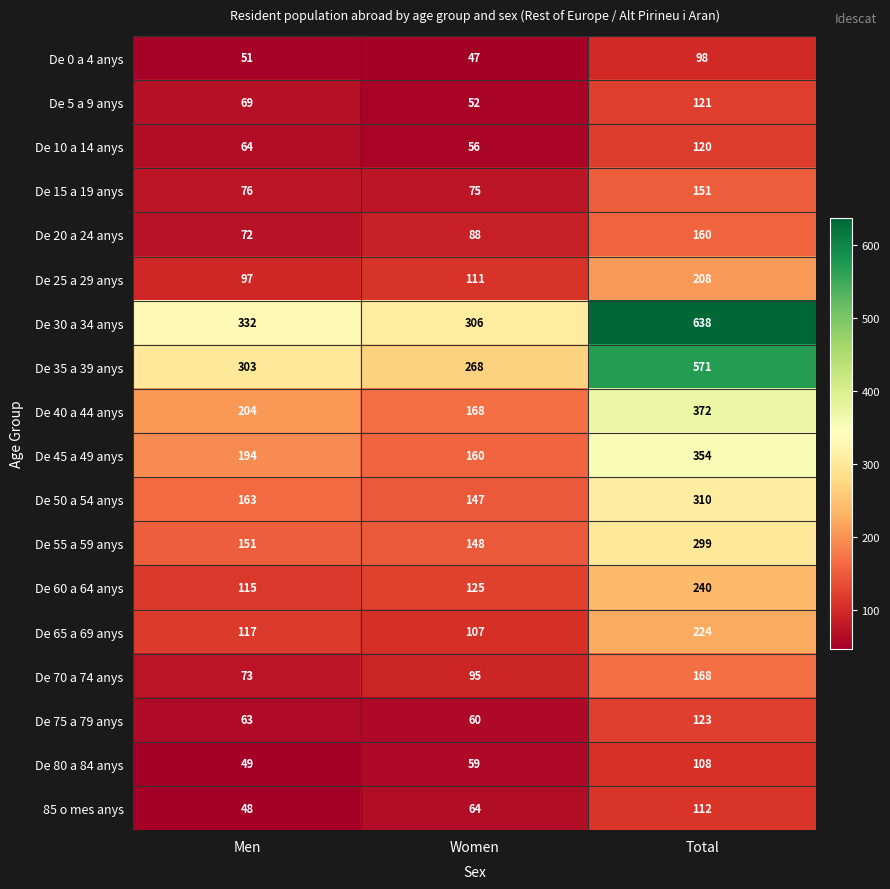

What is the total value across all series at Men?

2241